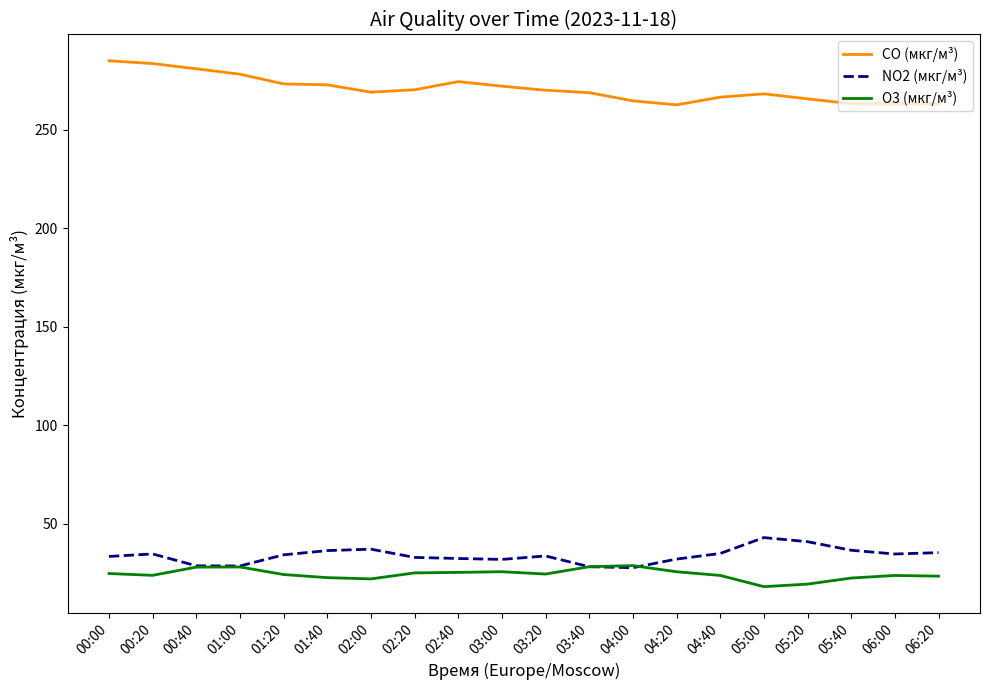

Is the value of NO2 (мкг/м³) at 03:40 greater than the value of CO (мкг/м³) at 04:00?

No